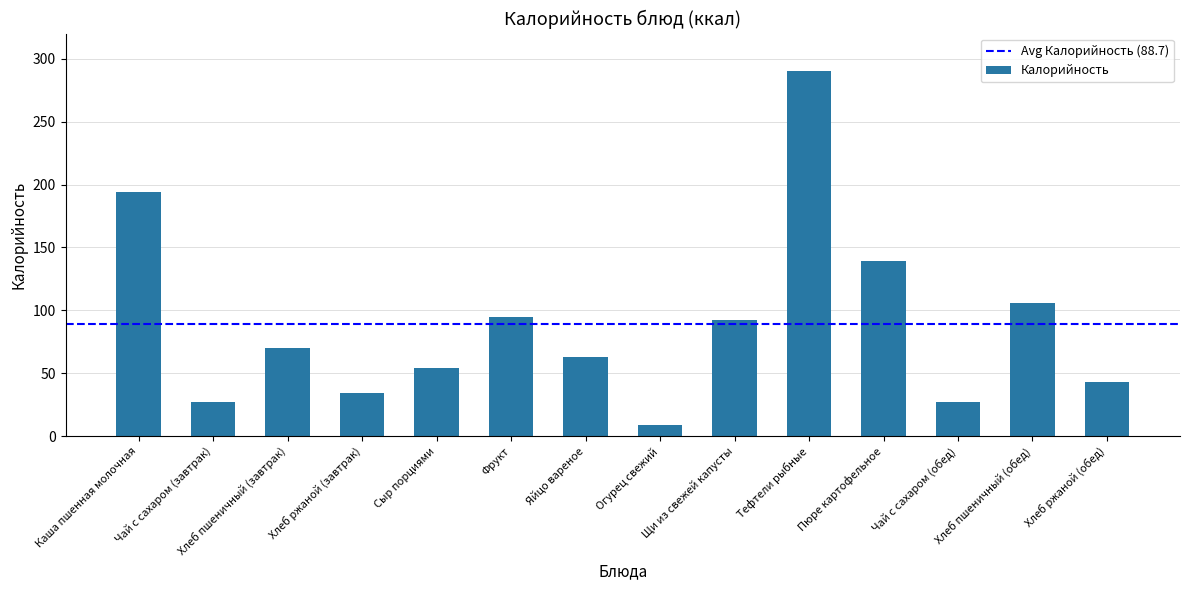

Where is the data nearest to the value 149?

Пюре картофельное